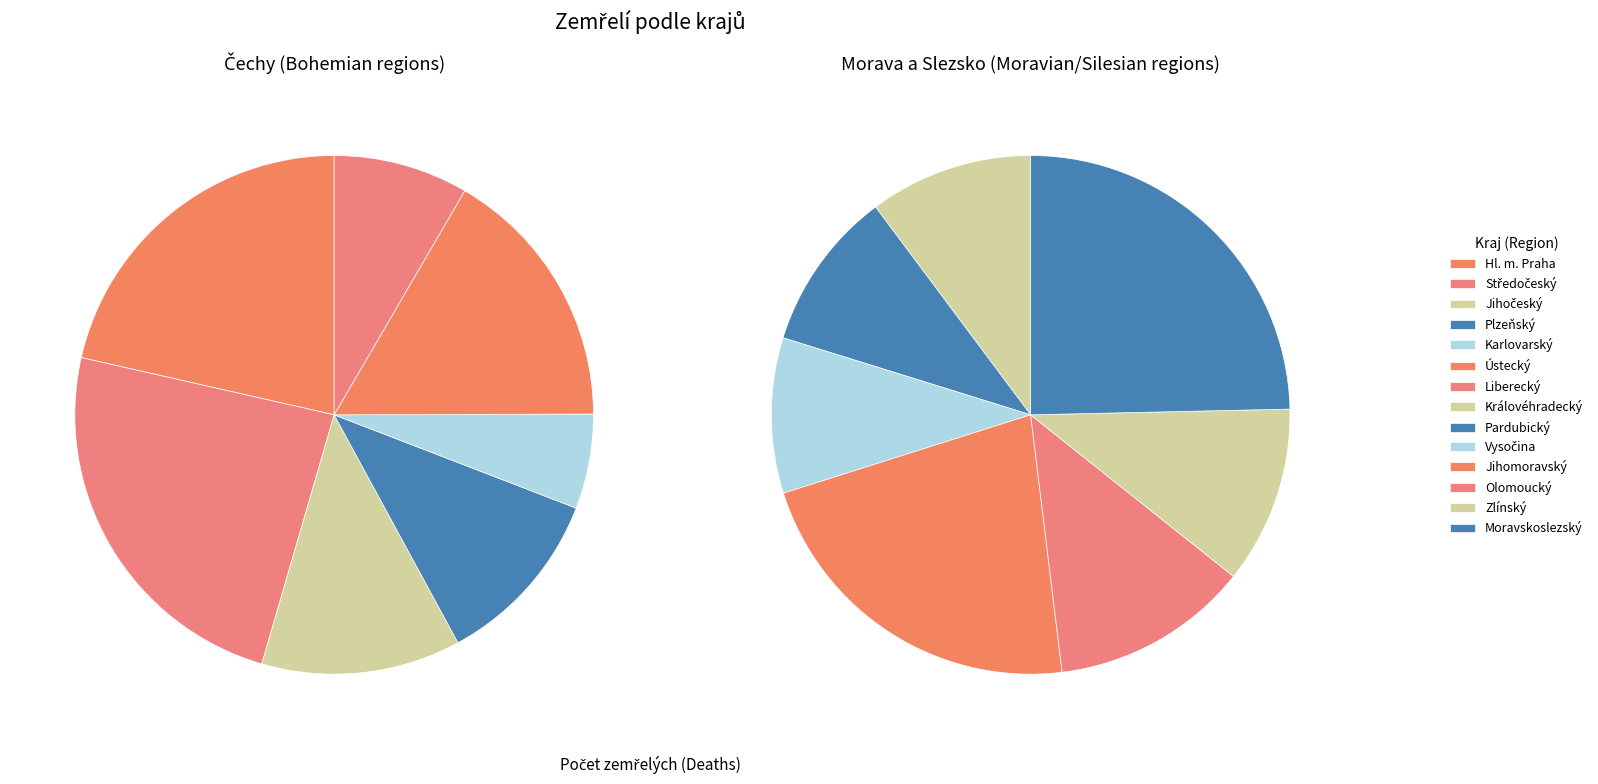

Is Vysočina the majority of the pie?

No